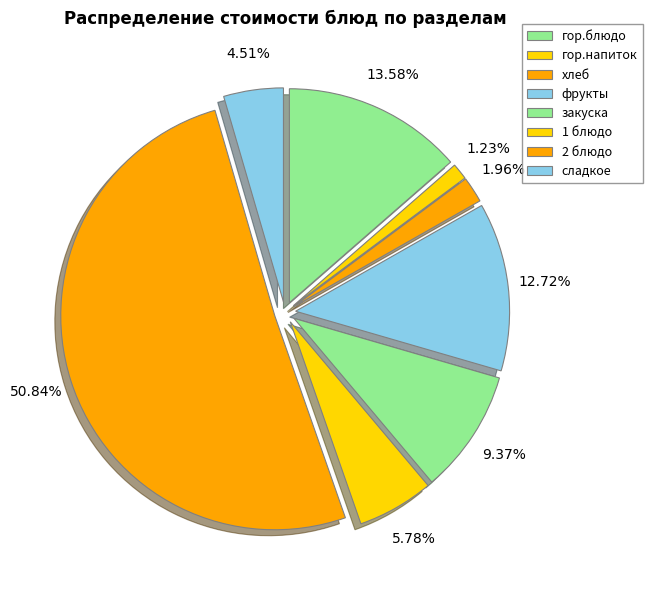

Combined, what portion of the pie is сладкое and закуска?

13.9%